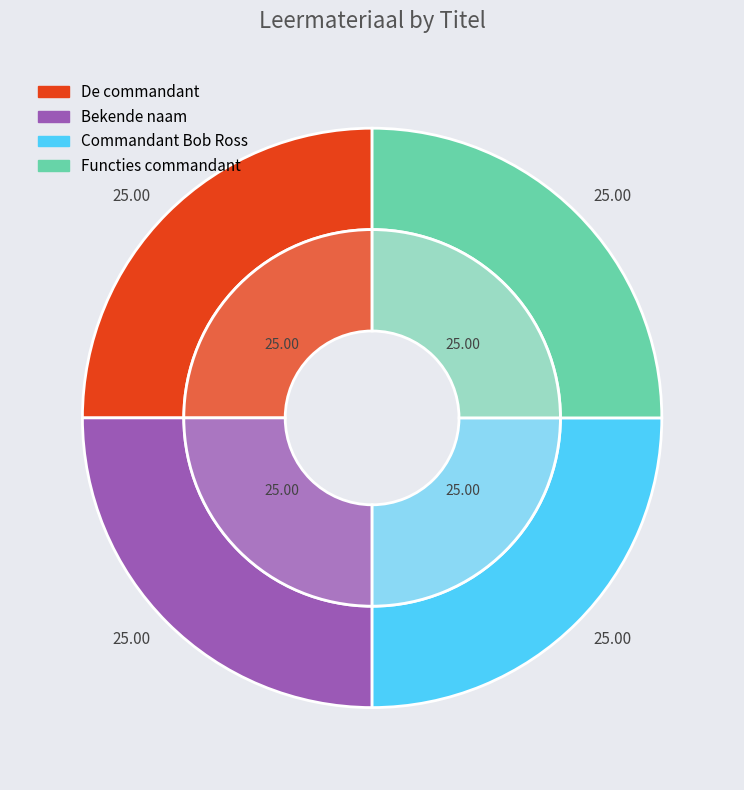

Is De commandant the majority of the pie?

No